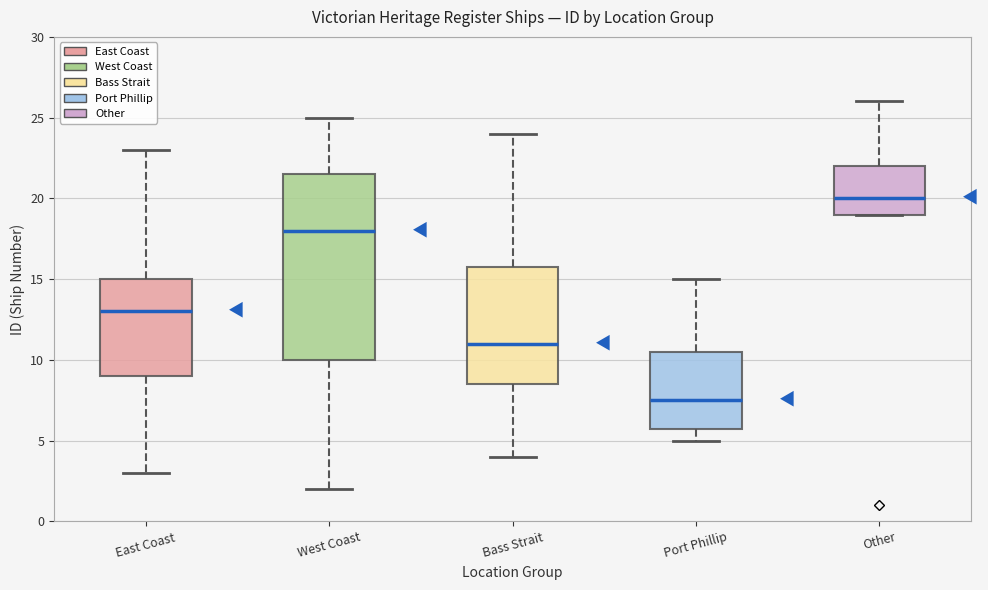

Where does the upper whisker of the box for Other end on the y-axis? The values are not printed on the chart, so give them approximately, as read against the axis.

26.0